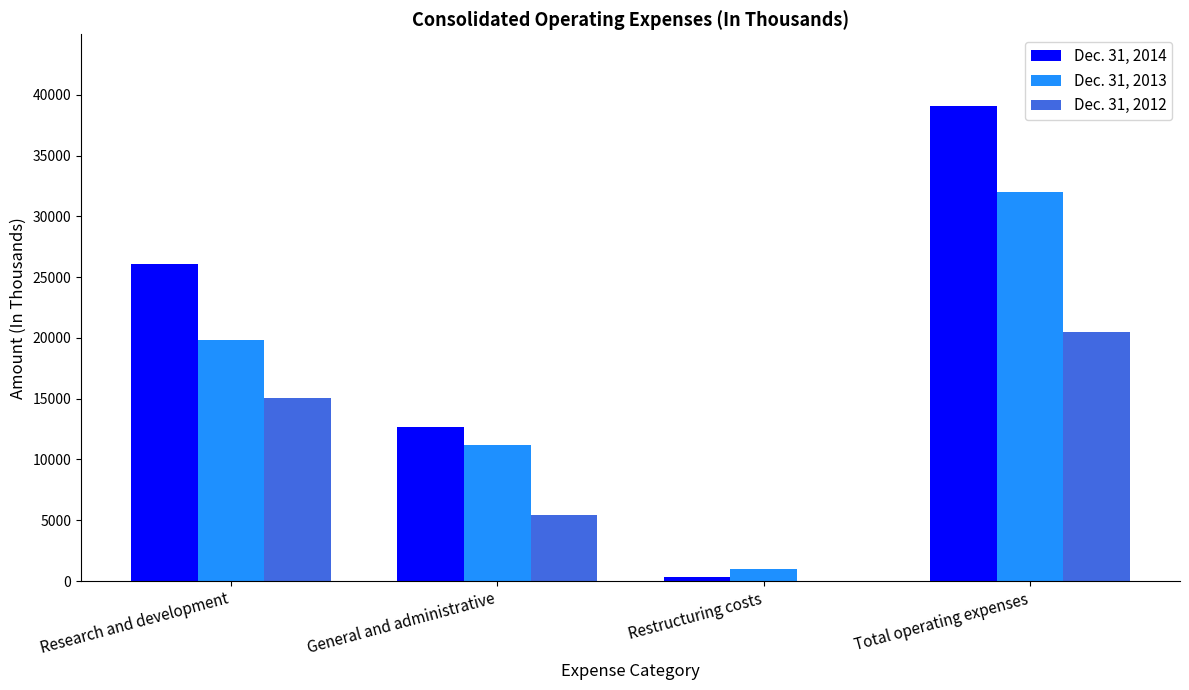

Between Research and development and Total operating expenses, which series saw the biggest shift?

Dec. 31, 2014